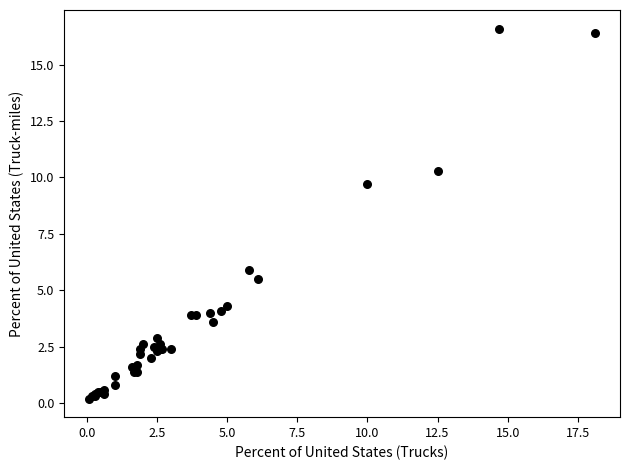

What Y value in the scatter plot is closest to 8?

9.7